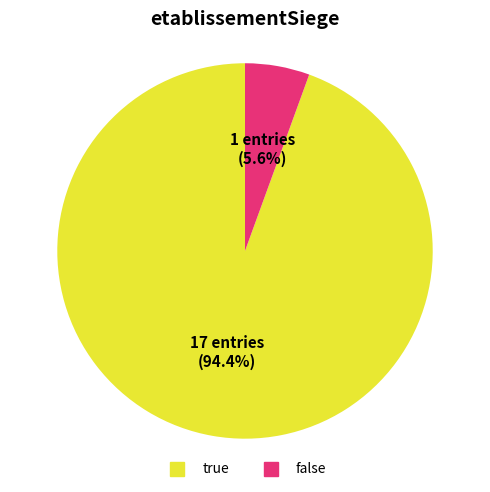

What is the ratio of the value at false to the value at true?

0.1